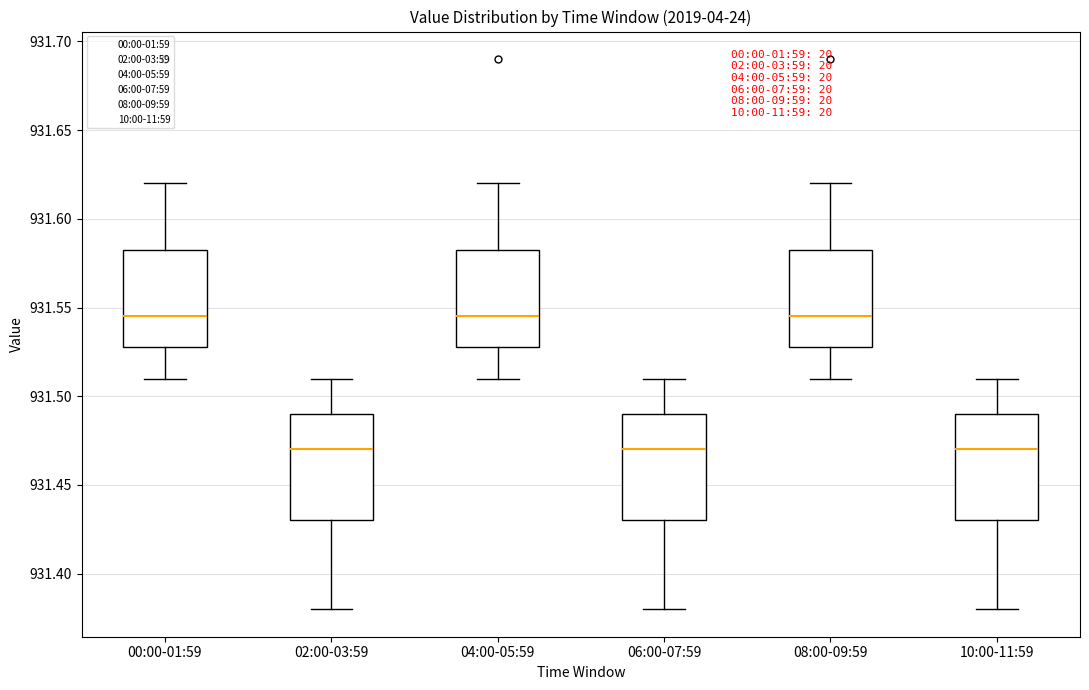

Where is the lower edge of the box for 06:00-07:59 on the y-axis? The values are not printed on the chart, so give them approximately, as read against the axis.

931.430